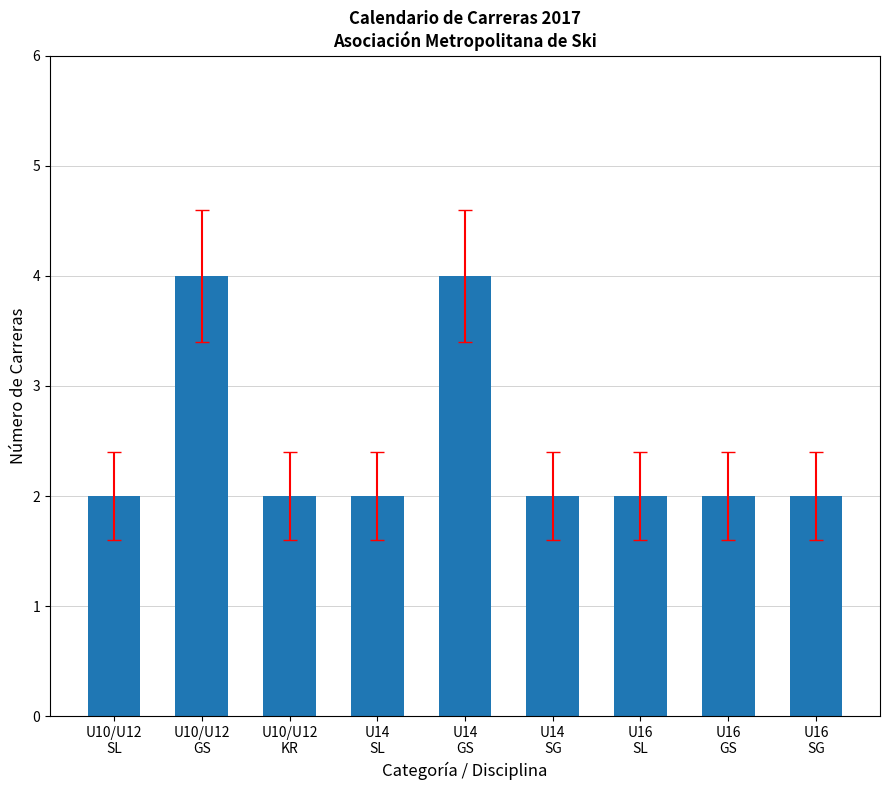

Count the number of categories in the chart.

9